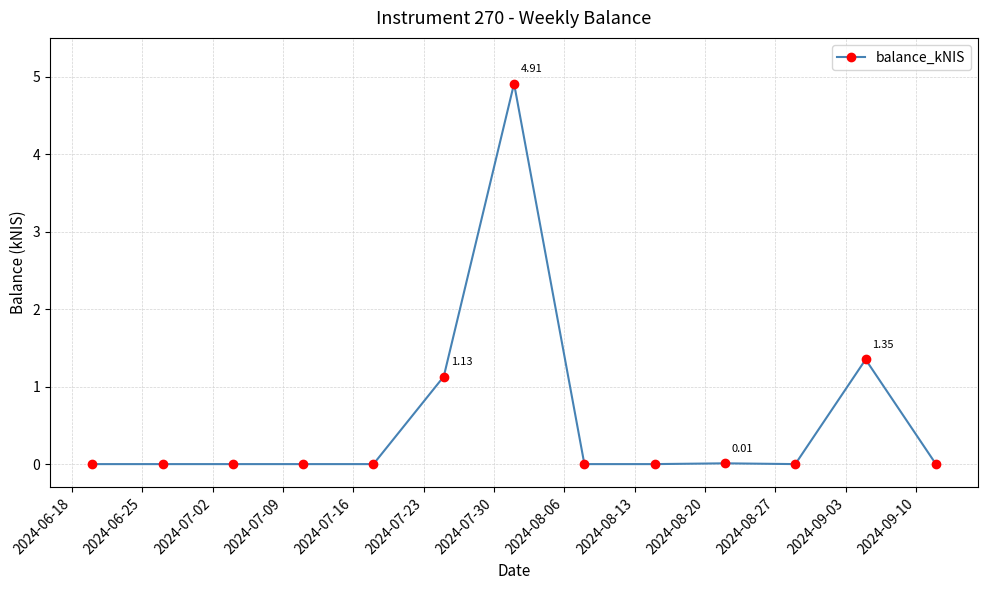

True or false: there are more than 0 points higher than both neighbors.

True